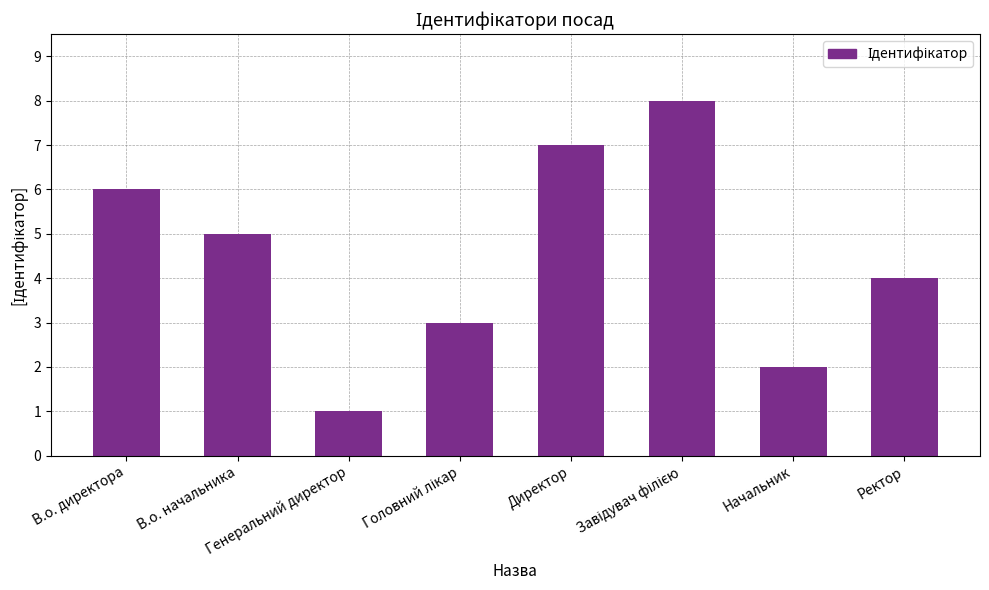

What is the difference between the second highest and minimum values?

6